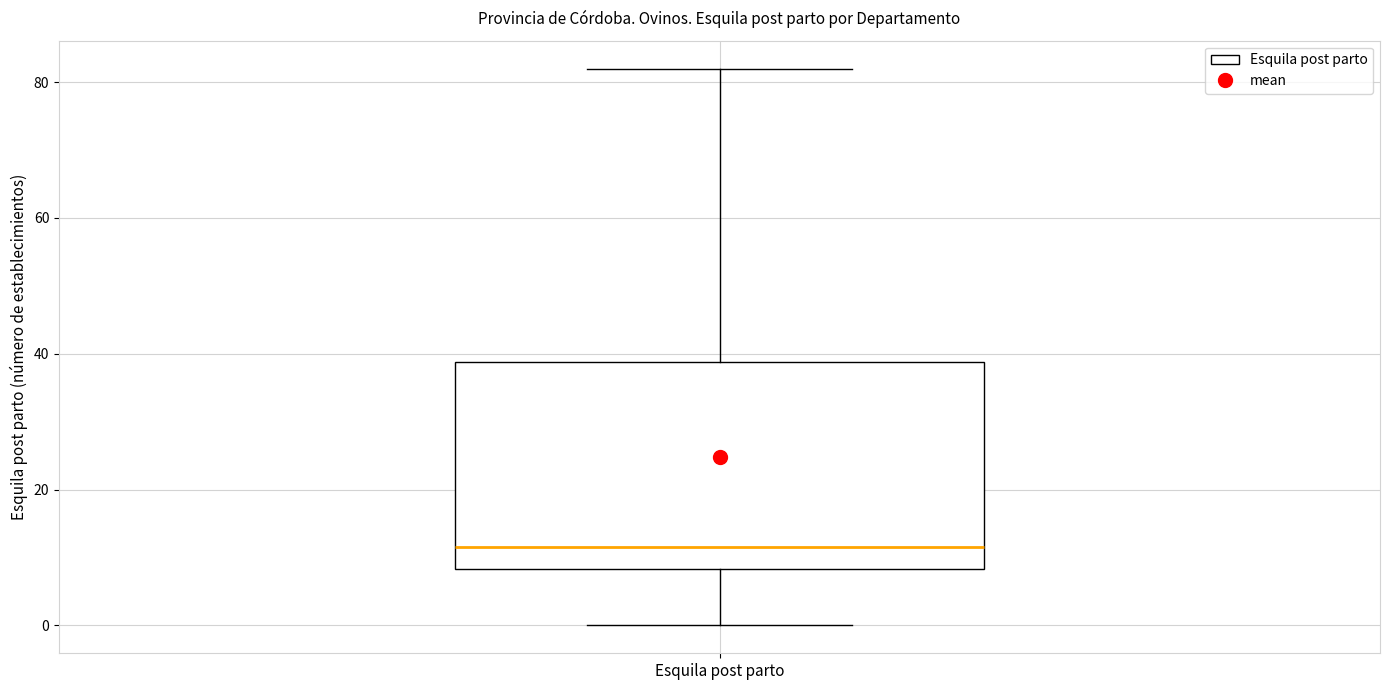

Where does the upper whisker of the box for Esquila post parto end on the y-axis? The values are not printed on the chart, so give them approximately, as read against the axis.

82